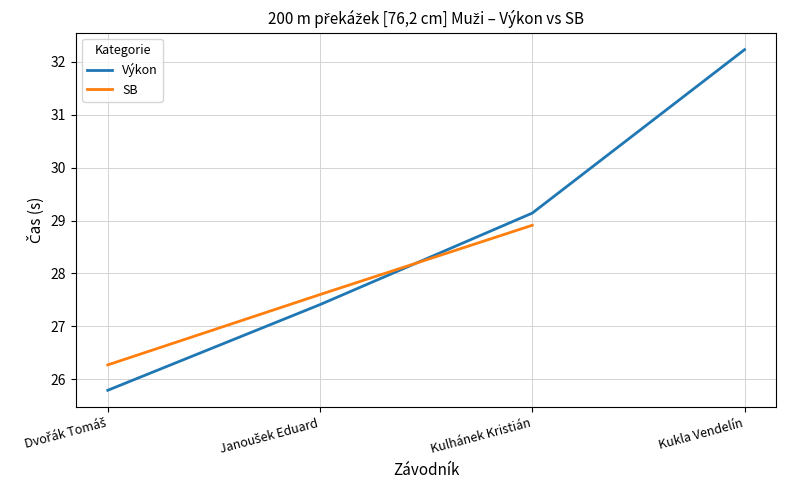

What is the change in value from Dvořák Tomáš to Janoušek Eduard?

+1.6